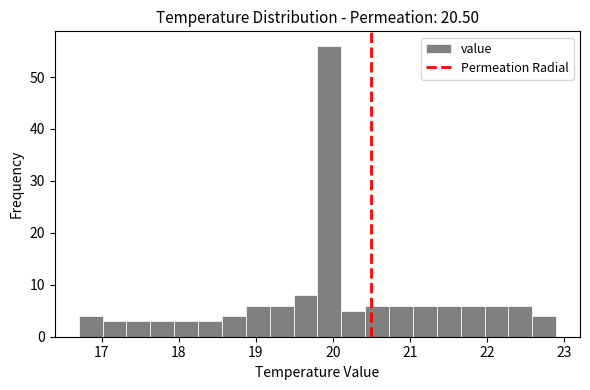

Around what value on the x-axis is the tallest bar? Give the approximate position of its centre, as read against the axis.

20.0